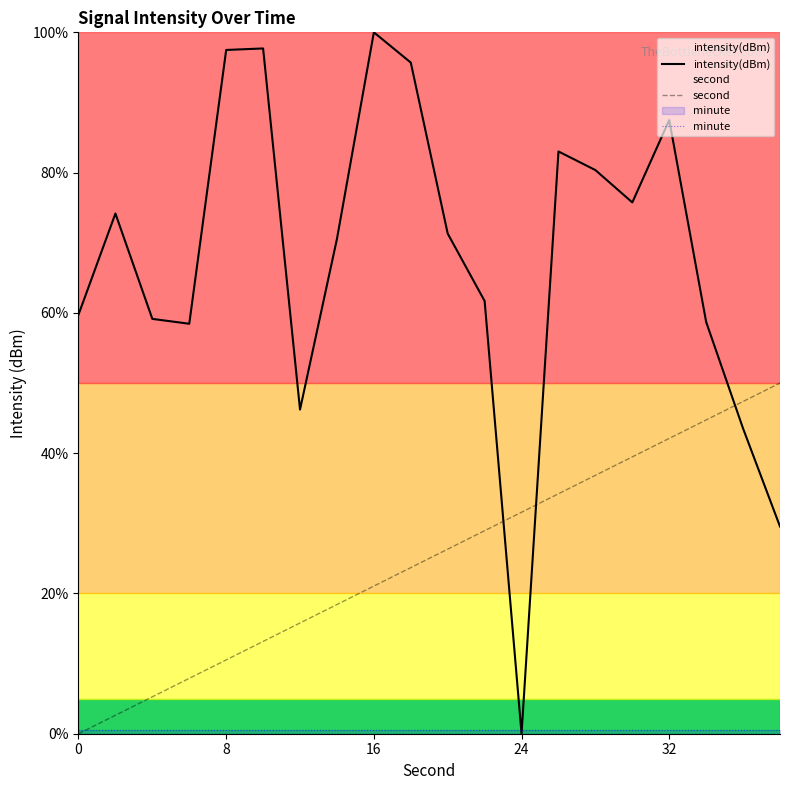

What is the maximum value for second?

50.0